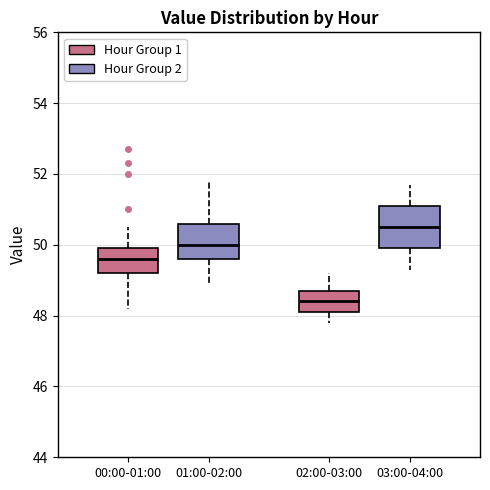

Comparing the boxes themselves (not the whiskers), which one is the tallest?

03:00-04:00